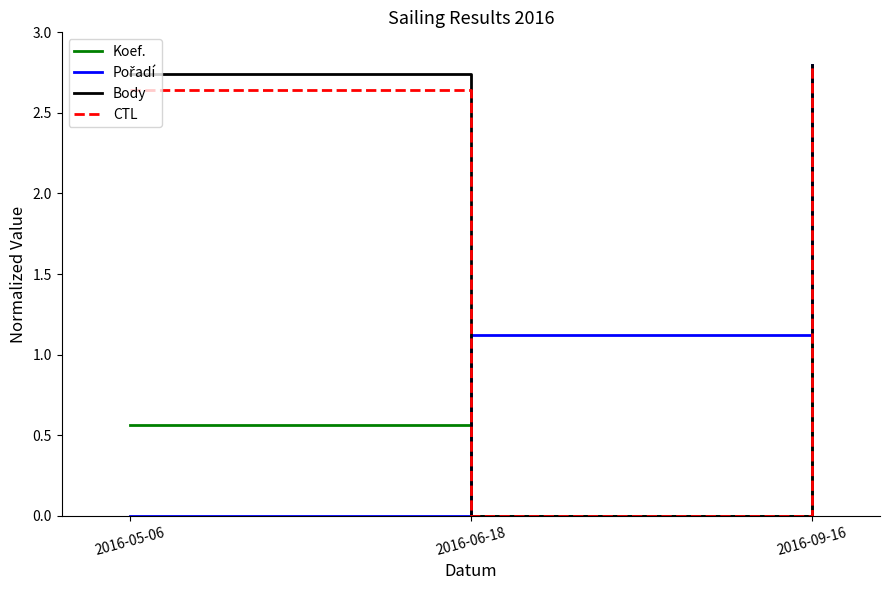

What position from the left is 2016-09-16?

3